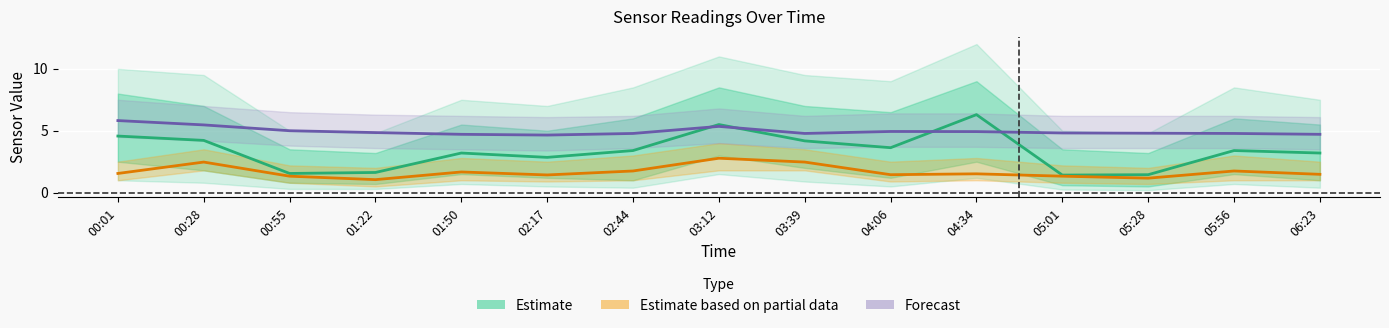

True or false: Estimate and Estimate based on partial data cross at least once.

False